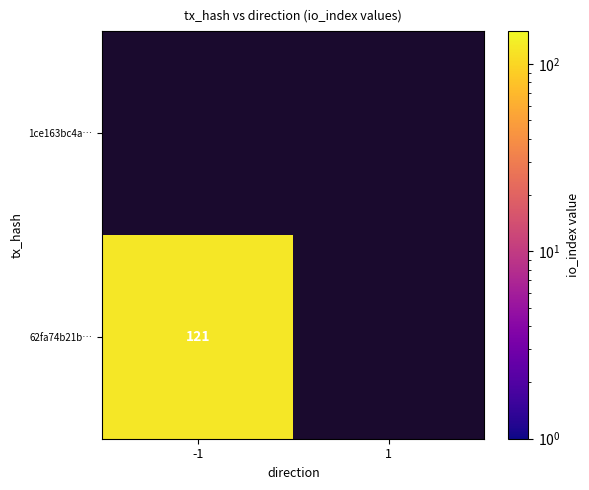

Reading left to right, extract all data points from this chart.

62fa74b21bf85b6b3330ddc5925ac712e4df6a8: direction=-1	io_index=121
1ce163bc4acb6918e6450ba29a7e0b9e3d6e4eb: direction=1	io_index=0